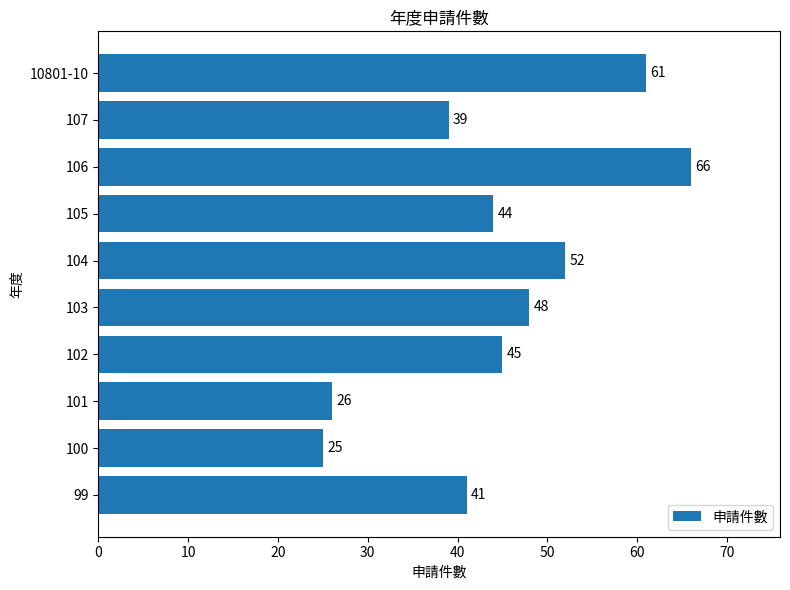

At which label is the value closest to 45?

102